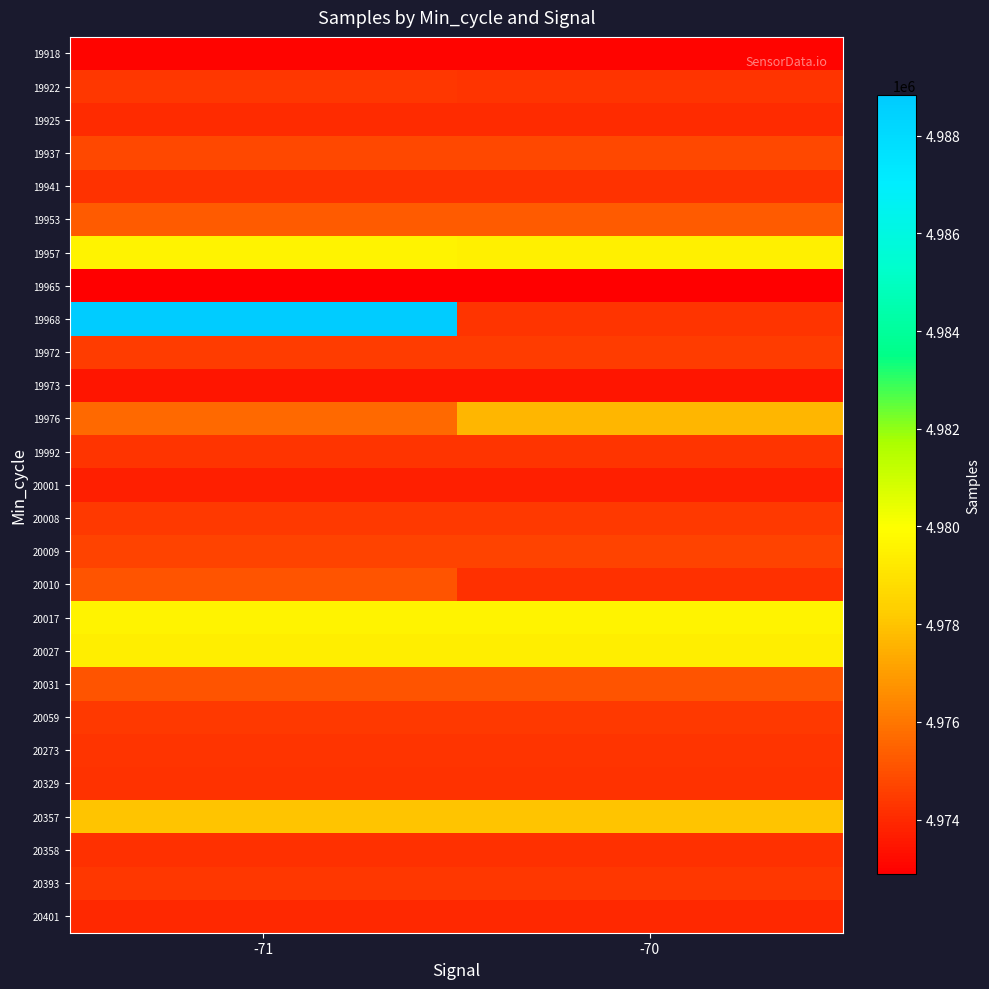

Reading left to right, list all the values displayed in this chart.

19918: -71=4973021	-70=4973021
19922: -71=4974370	-70=4974306
19925: -71=4974011	-70=4974011
19937: -71=4974795	-70=4974795
19941: -71=4974223	-70=4974223
19953: -71=4975287	-70=4975287
19957: -71=4979547	-70=4979444
19965: -71=4972882	-70=4972882
19968: -71=4988823	-70=4974306
19972: -71=4974490	-70=4974490
19973: -71=4973455	-70=4973455
19976: -71=4975644	-70=4977631
19992: -71=4974306	-70=4974306
20001: -71=4973701	-70=4973701
20008: -71=4974400	-70=4974400
20009: -71=4974639	-70=4974639
20010: -71=4975108	-70=4974188
20017: -71=4979547	-70=4979547
20027: -71=4979392	-70=4979392
20031: -71=4975108	-70=4975108
20059: -71=4974377	-70=4974377
20273: -71=4974313	-70=4974313
20329: -71=4974203	-70=4974203
20357: -71=4978015	-70=4978015
20358: -71=4974184	-70=4974184
20393: -71=4974340	-70=4974340
20401: -71=4973976	-70=4973976